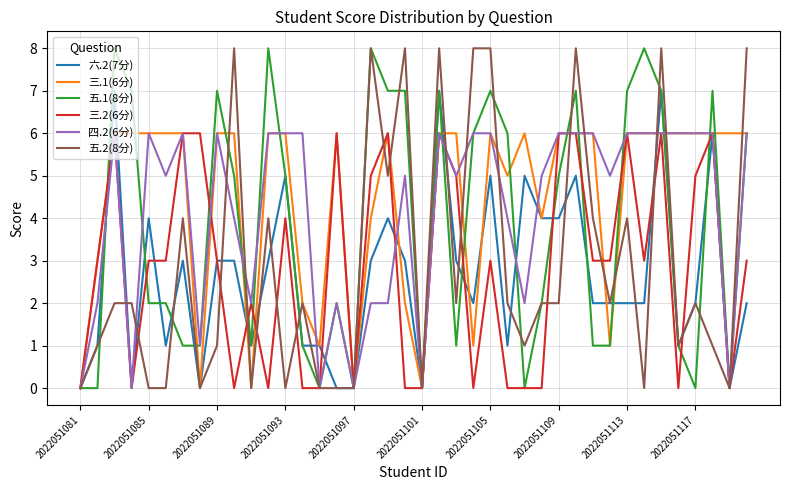

What is the maximum value shown in the chart?

8